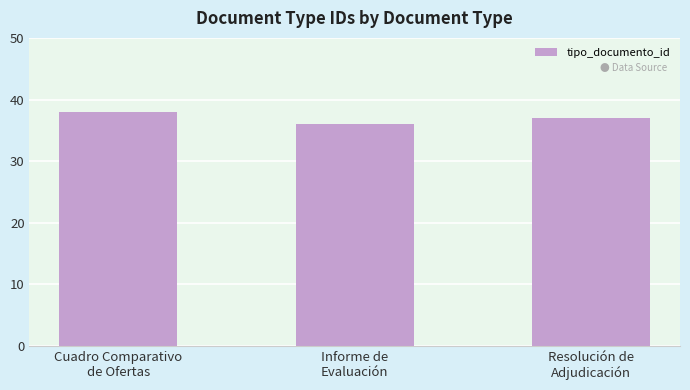

What is the approximate value at Cuadro Comparativo
de Ofertas?

38